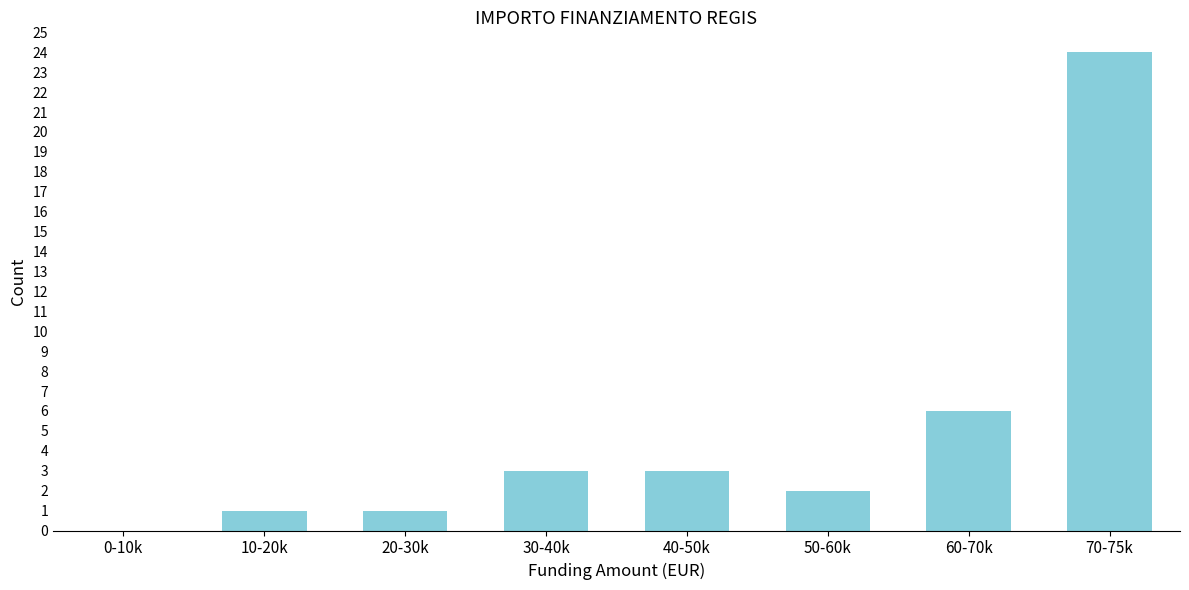

Reading left to right, extract all data points from this chart.

0-10k=0	10-20k=1	20-30k=1	30-40k=3	40-50k=3	50-60k=2	60-70k=6	70-75k=24